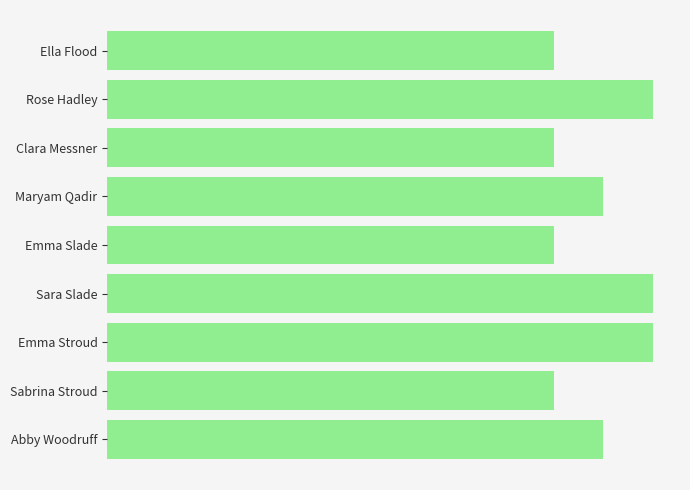

Does the chart contain any negative values?

No